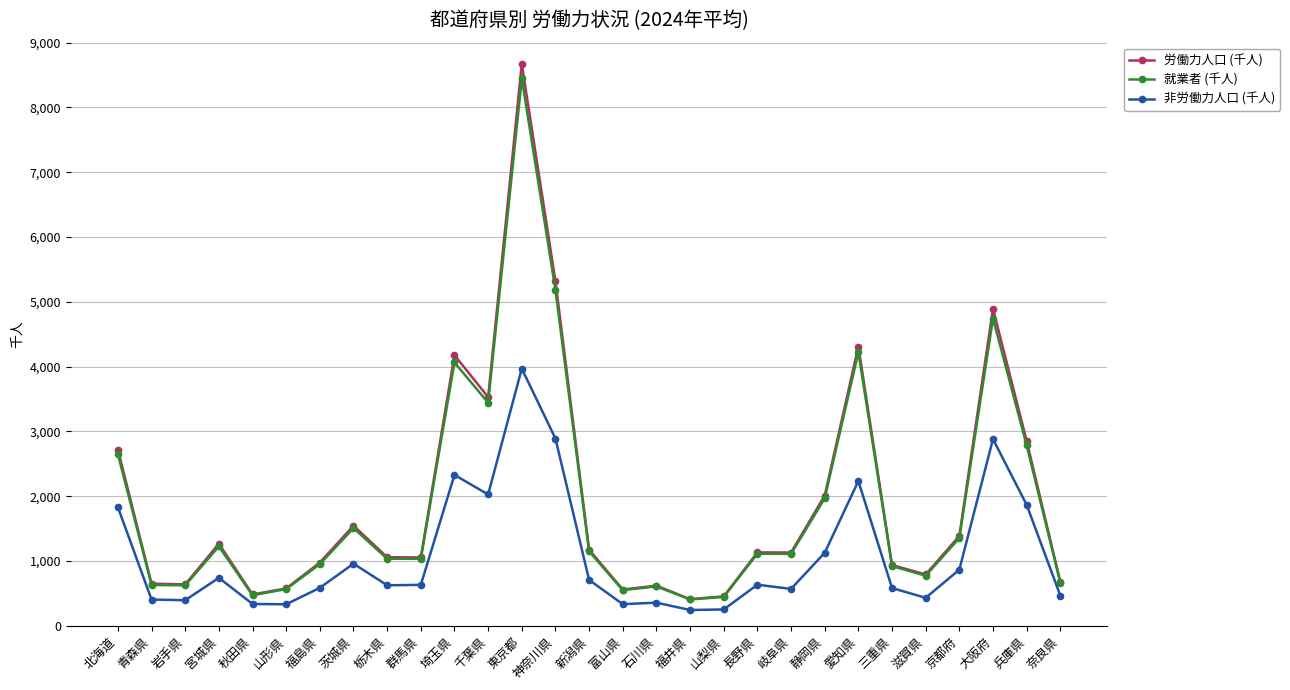

How many categories are shown in the chart?

29